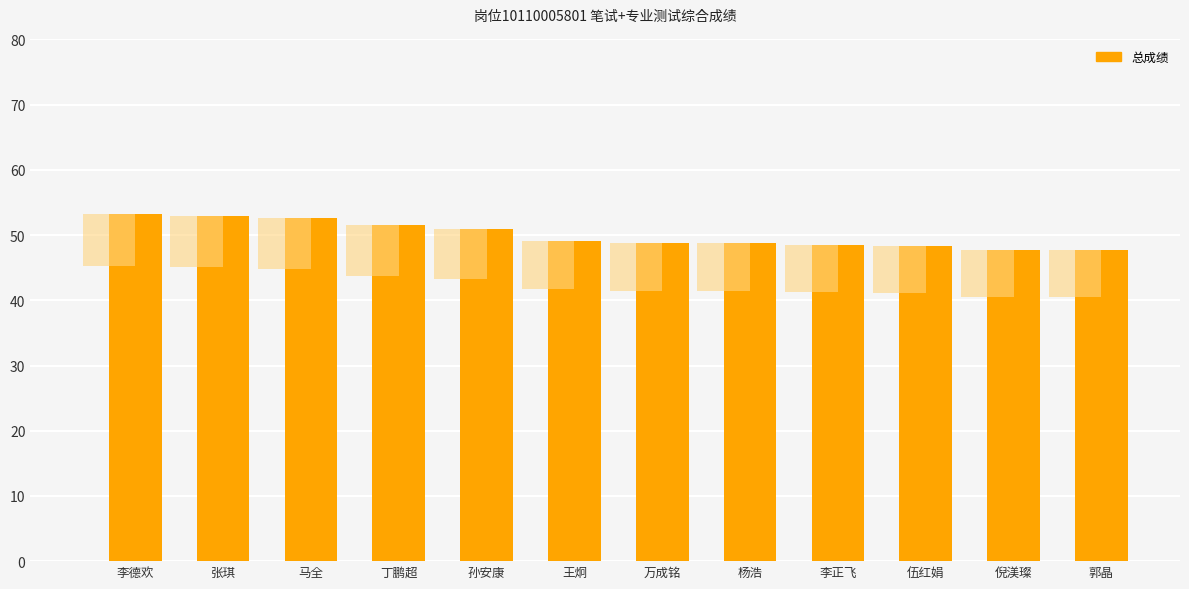

The chart shows a value of 48.7 at 杨浩. True or false?

True